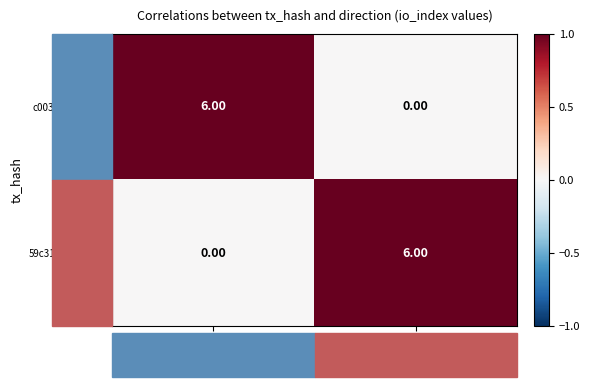

Is the value of c003affa285e… at 1 greater than the value of 59c31224e6c4… at 1?

No